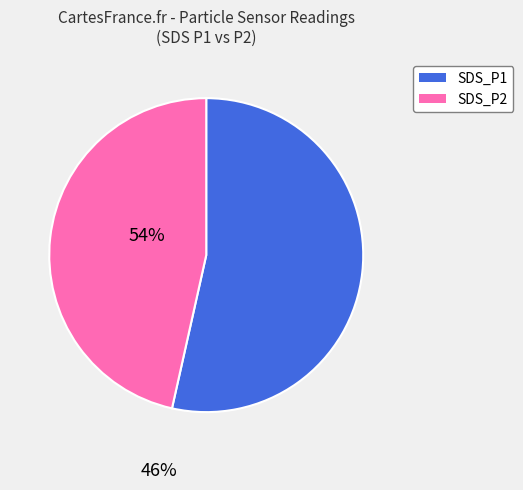

Combined, do SDS_P2 and SDS_P1 account for over 50%?

Yes